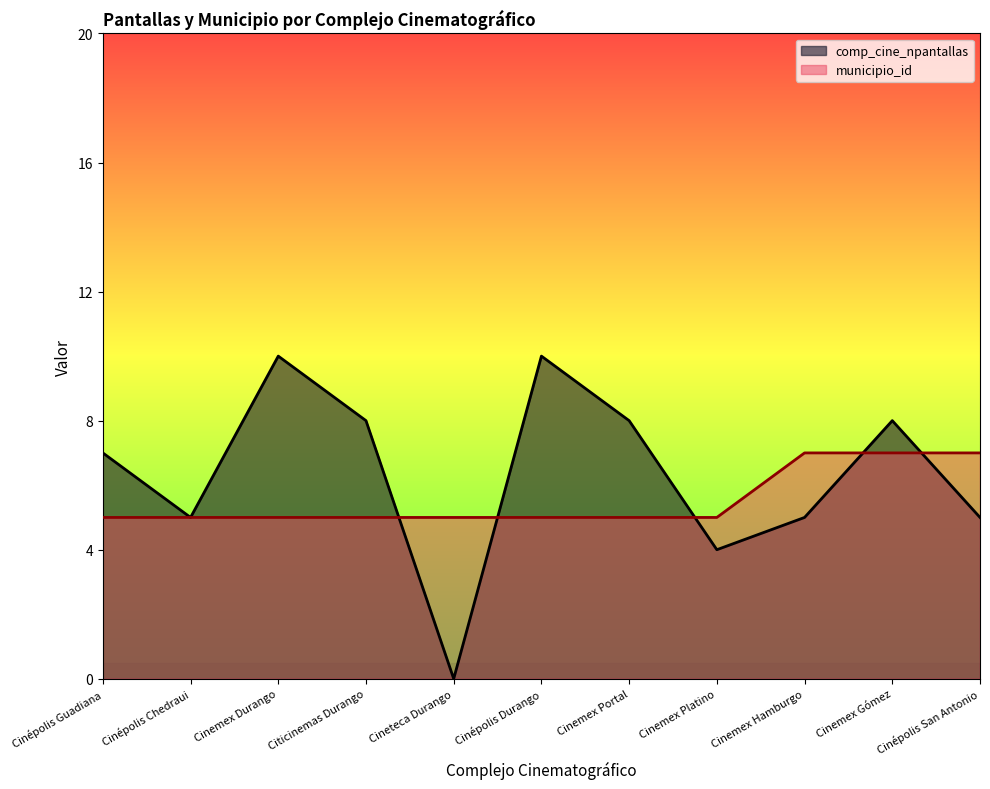

Which label corresponds to the smallest value in the chart?

Cineteca Durango